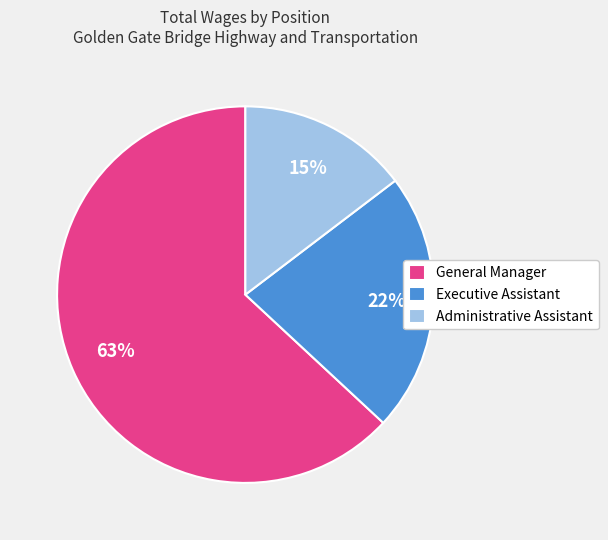

Does any single category account for the majority?

Yes